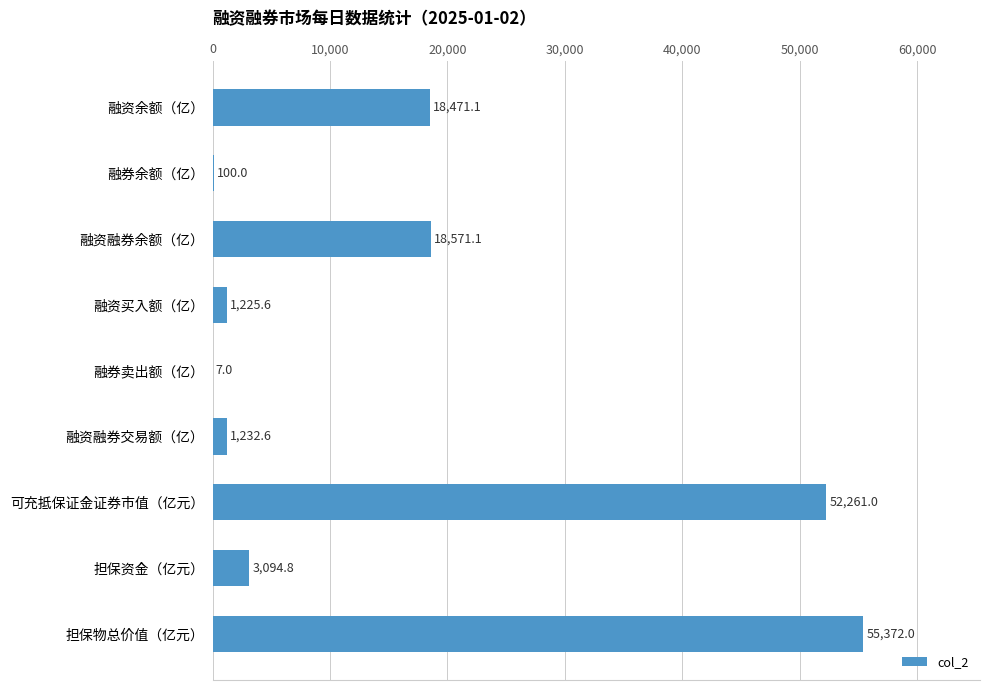

What is the change in value from 融资余额（亿） to 可充抵保证金证券市值（亿元）?

+33789.9